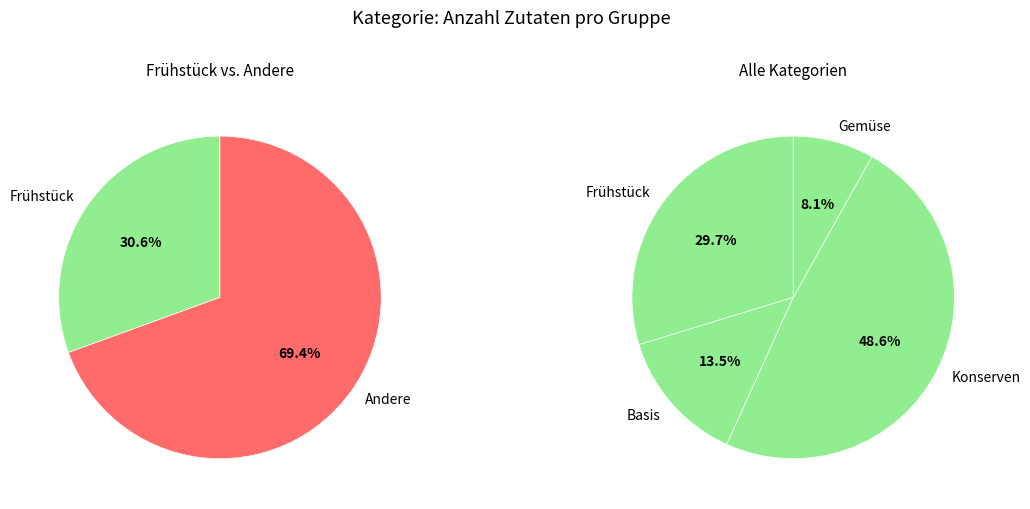

What is the smallest slice in the pie chart?

Gemüse